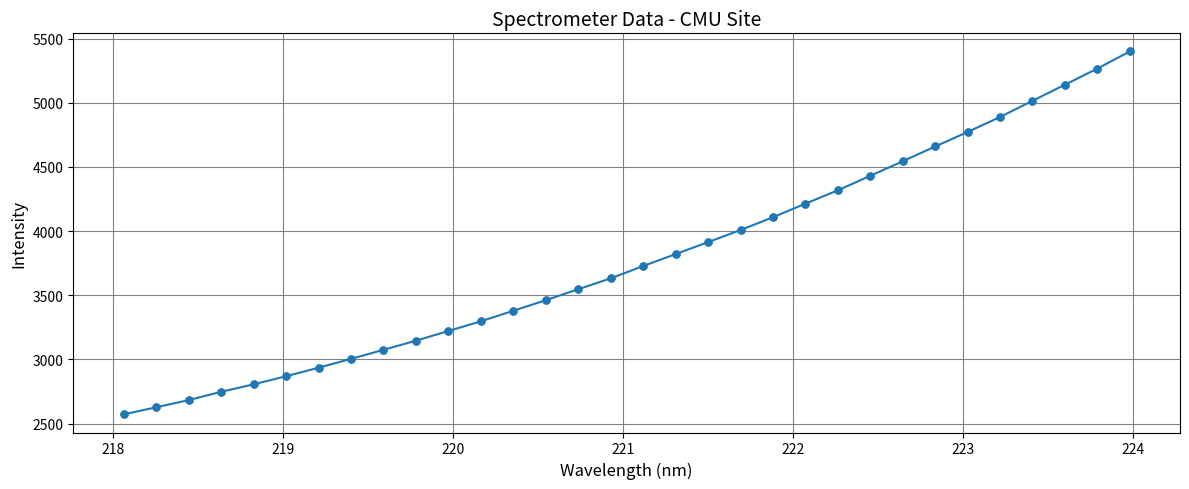

What is the value of the 30th point from the left?

5140.8